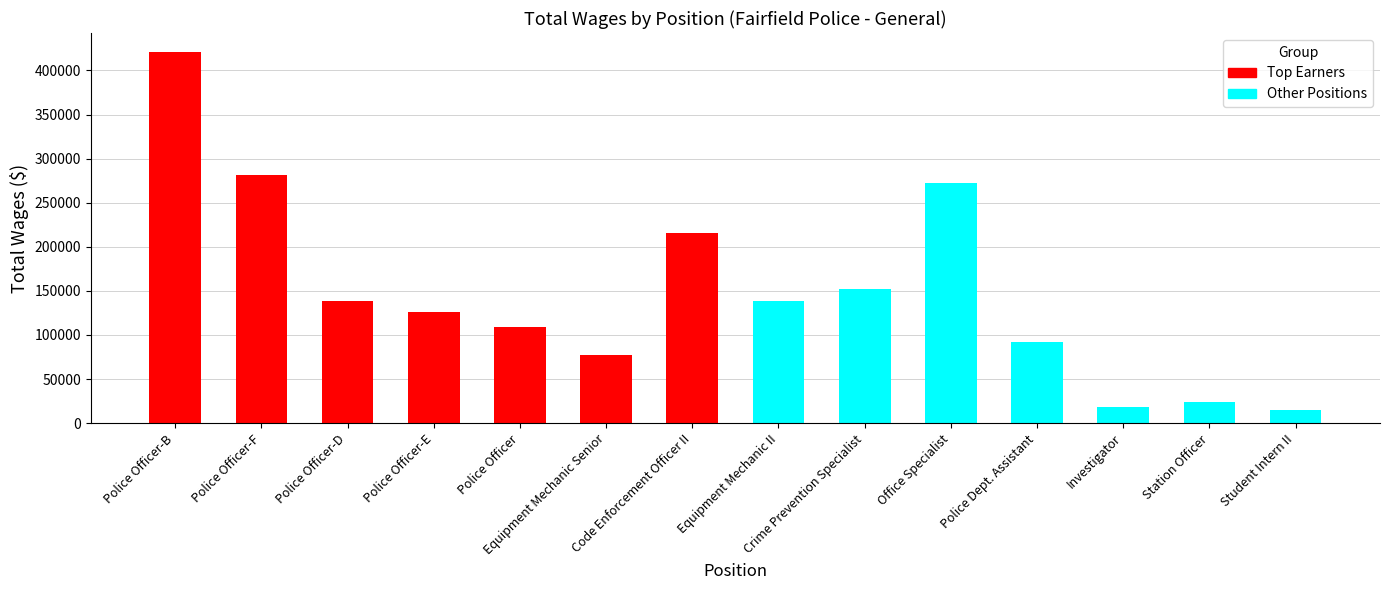

Which series has the largest range (max minus min)?

Top Earners